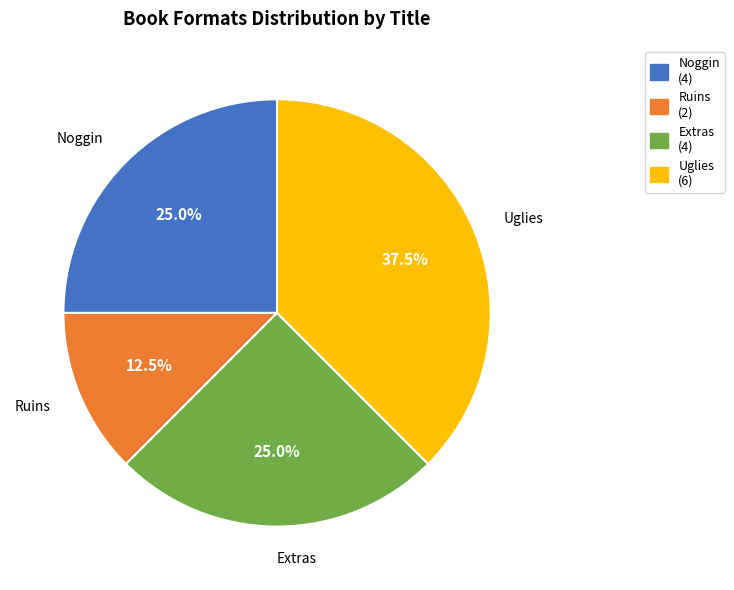

To the nearest percent, what is the difference between the largest and smallest slice percentages?

25%